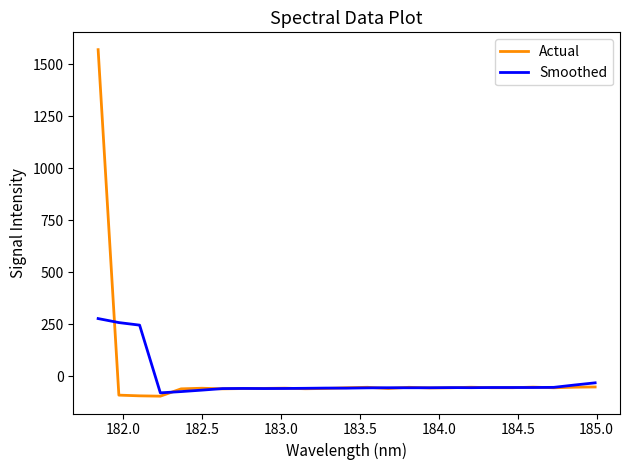

Which series has the widest spread of values?

Actual